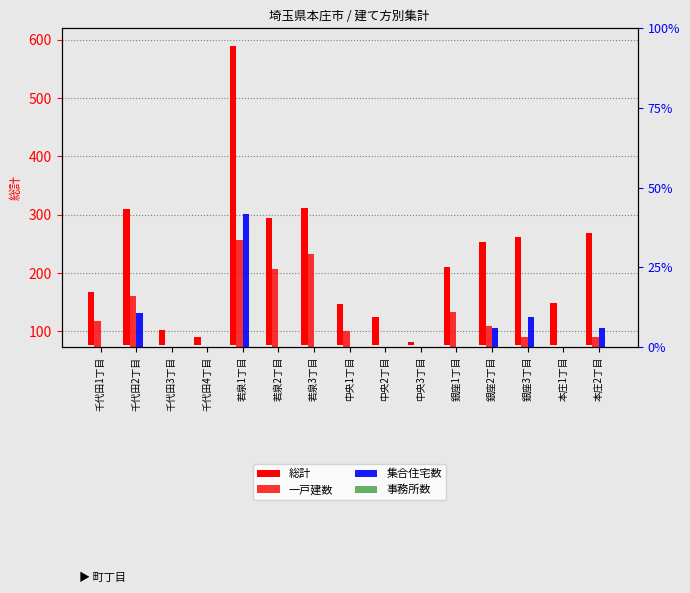

List the series in order of their peak value, lowest first.

事務所数, 一戸建数, 集合住宅数, 総計